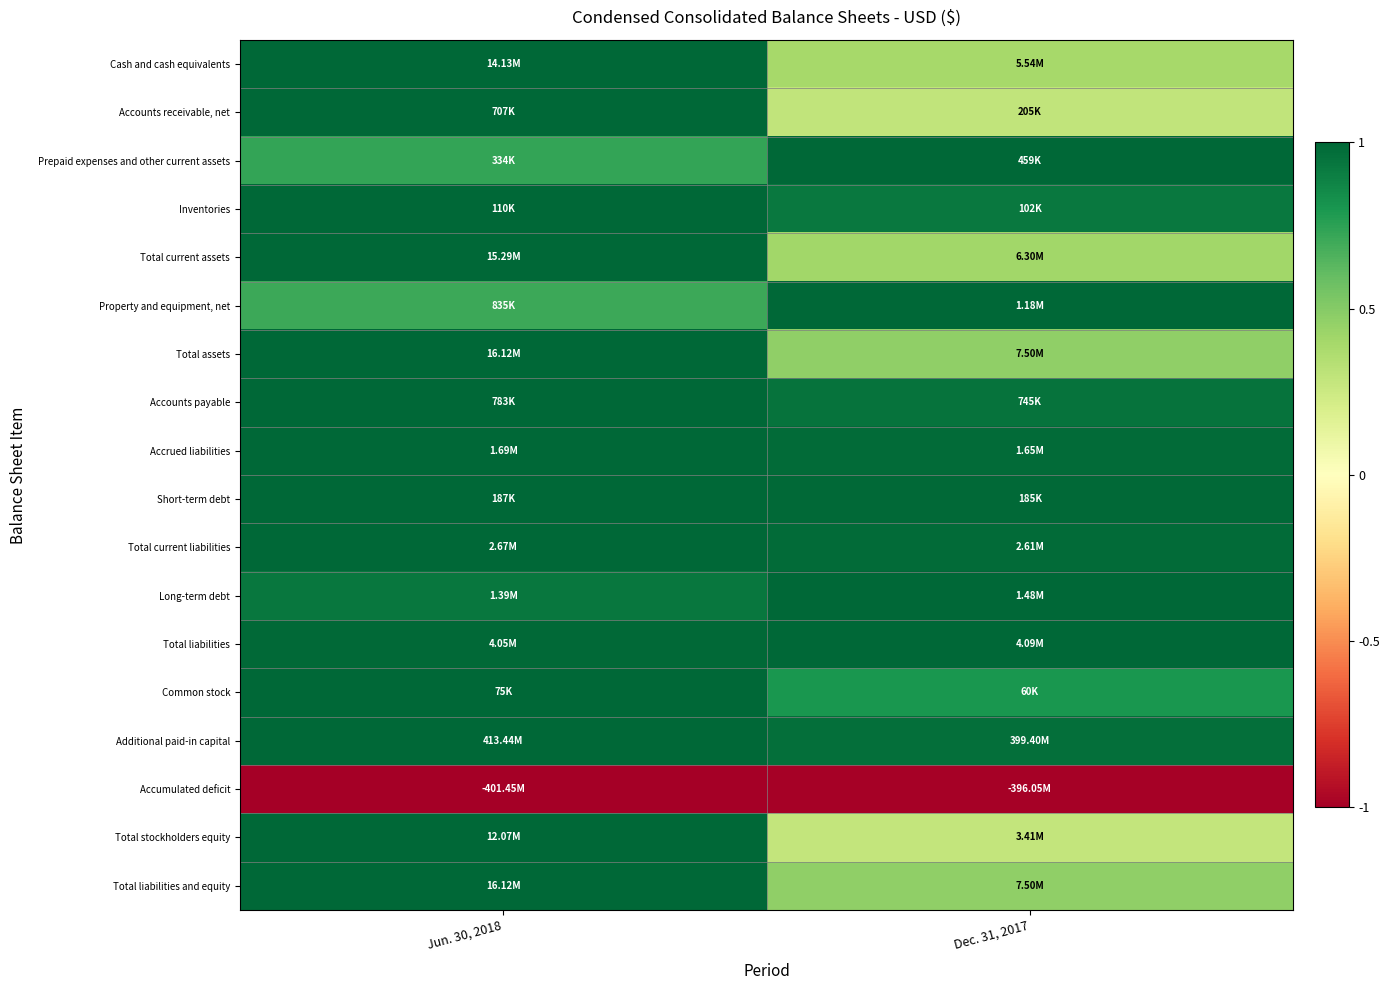

At which category is the sum across all series the highest?

Jun. 30, 2018